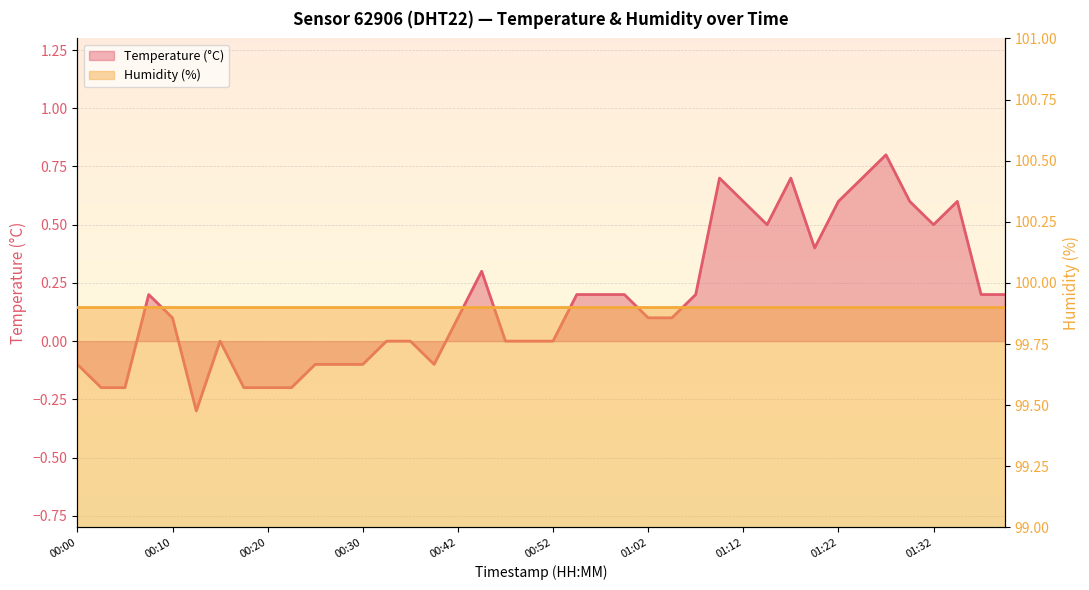

Reading left to right, list all the values displayed in this chart.

-0.1	-0.2	-0.2	0.2	0.1	-0.3	0.0	-0.2	-0.2	-0.2	-0.1	-0.1	-0.1	0.0	0.0	-0.1	0.1	0.3	0.0	0.0	0.0	0.2	0.2	0.2	0.1	0.1	0.2	0.7	0.6	0.5	0.7	0.4	0.6	0.7	0.8	0.6	0.5	0.6	0.2	0.2